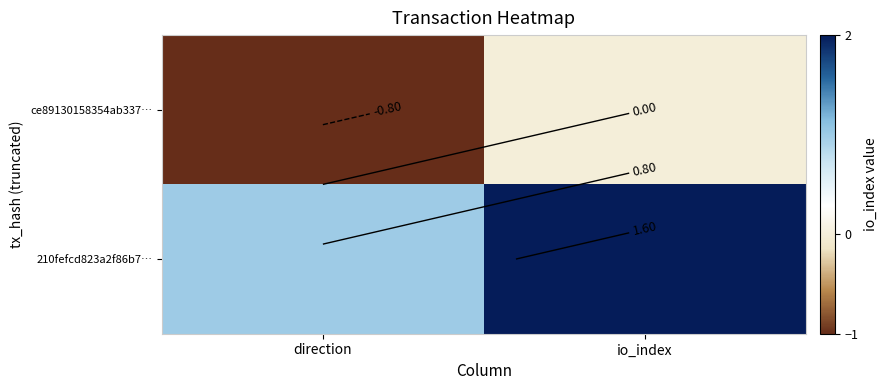

List the labels in order of ce89130158354ab337… value, smallest first.

direction, io_index